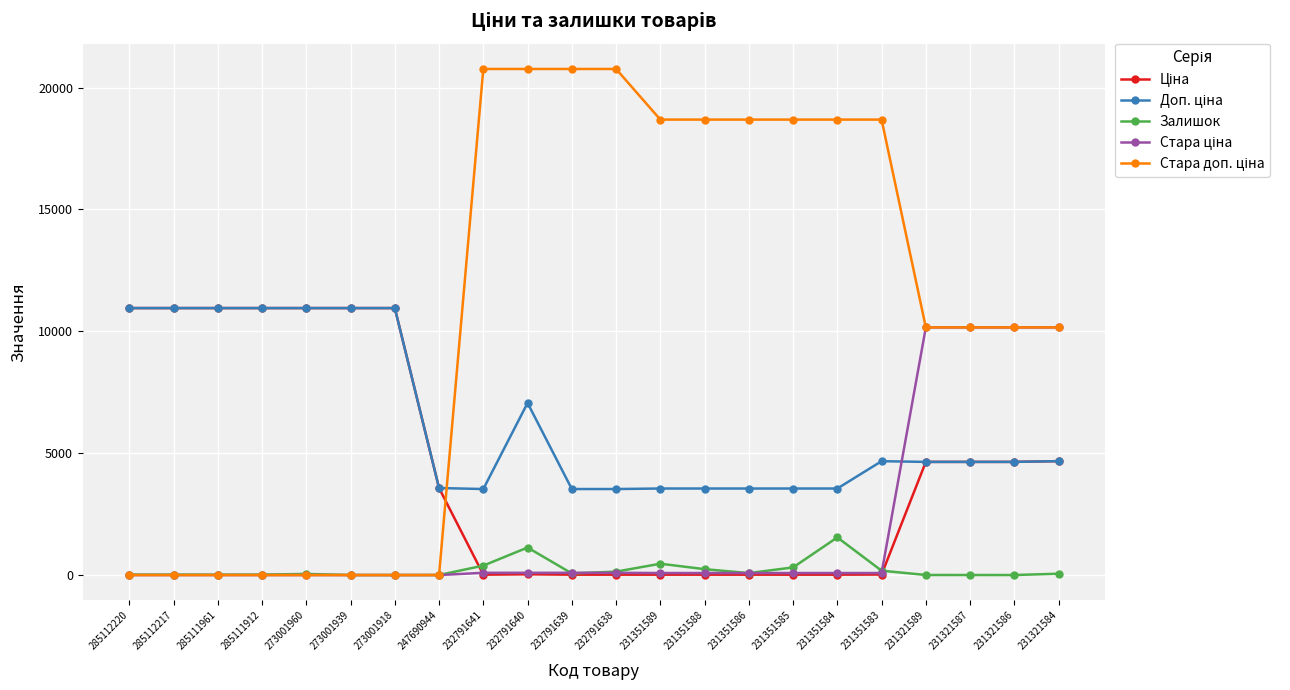

What is the greatest value displayed?

20760.8